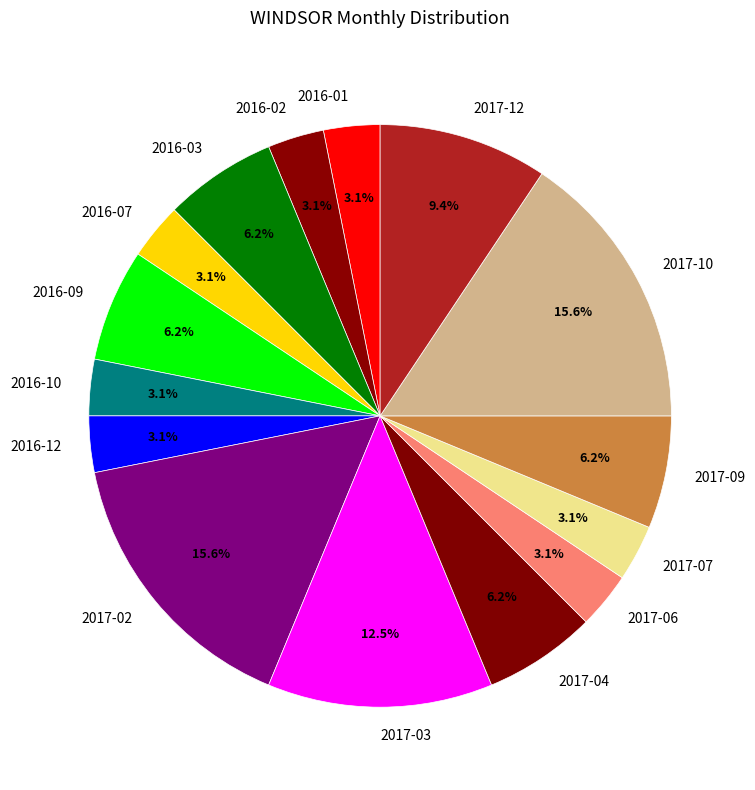

Do 2016-10 and 2016-12 together represent more than half of the pie?

No